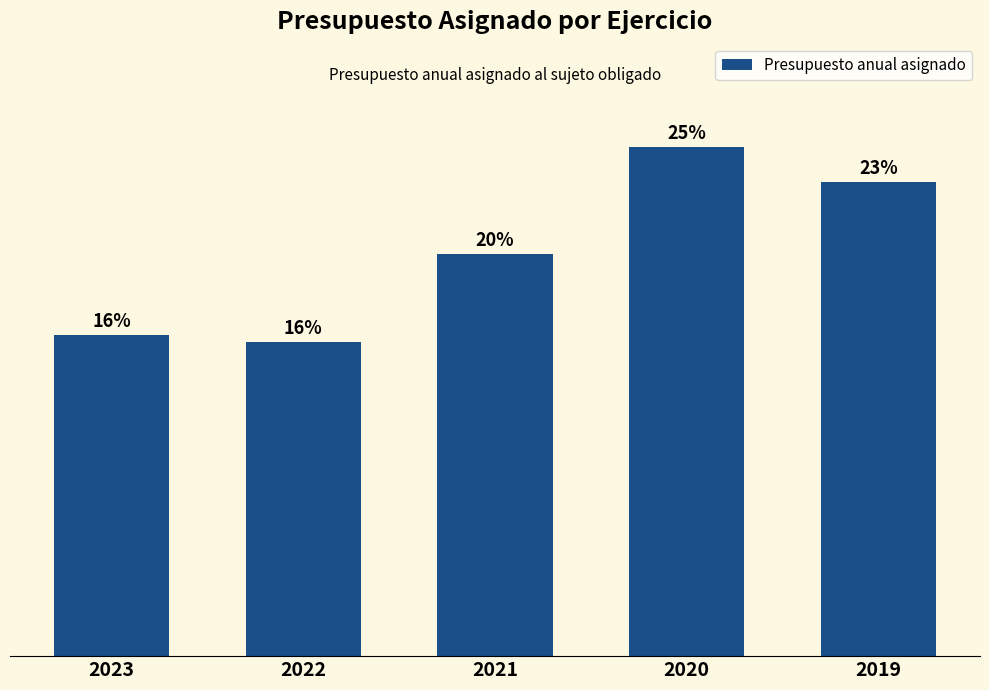

Reading left to right, transcribe all the data shown in this chart.

2023=162287448	2022=158636888	2021=203134034	2020=257294512	2019=239734248